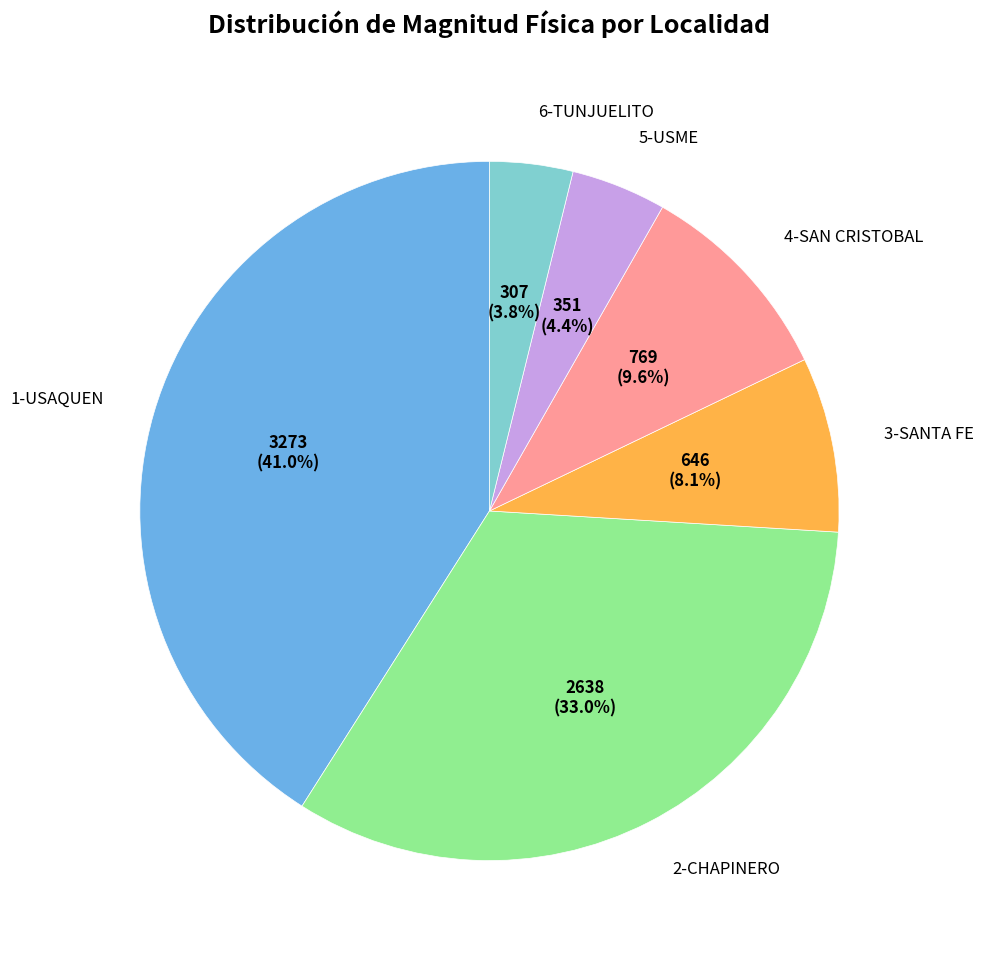

What portion of the pie excludes 1-USAQUEN?

59.0%